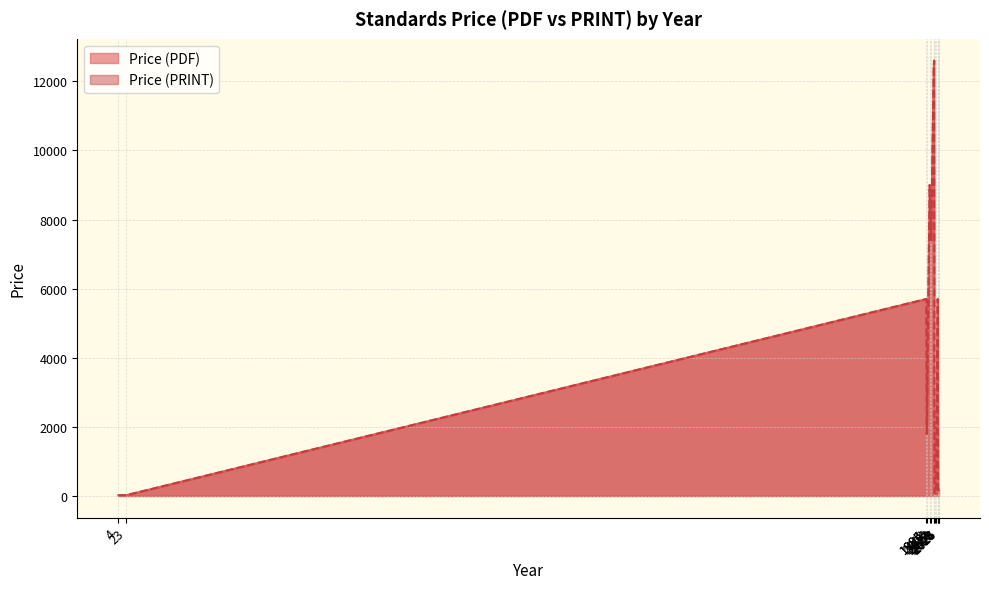

What is the difference between the second highest and second lowest values in the Price (PRINT) series?

12380.0